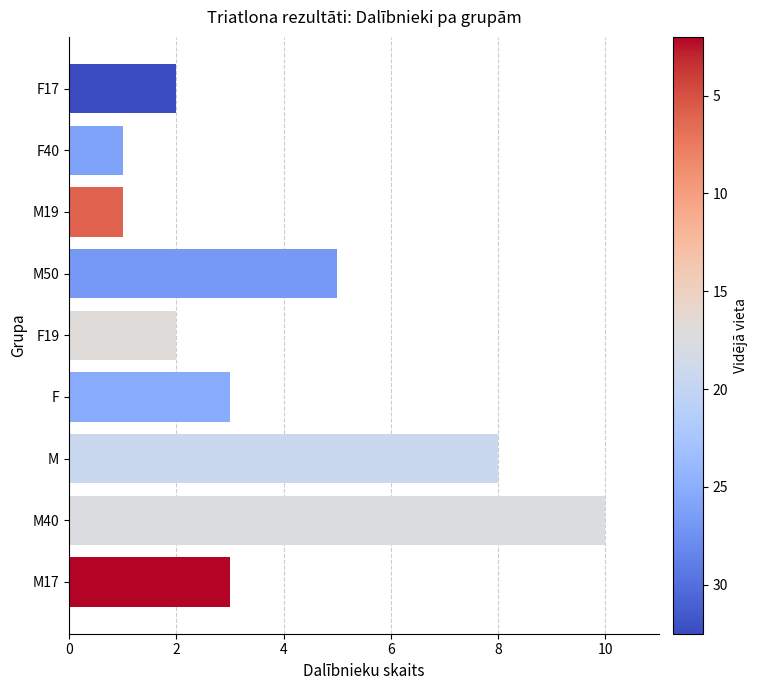

What is the difference between the values at M and M17?

5